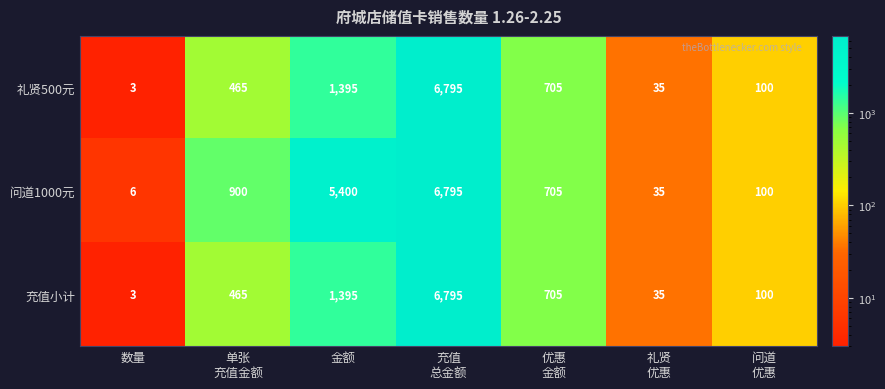

Which series has the largest total across all categories?

问道1000元